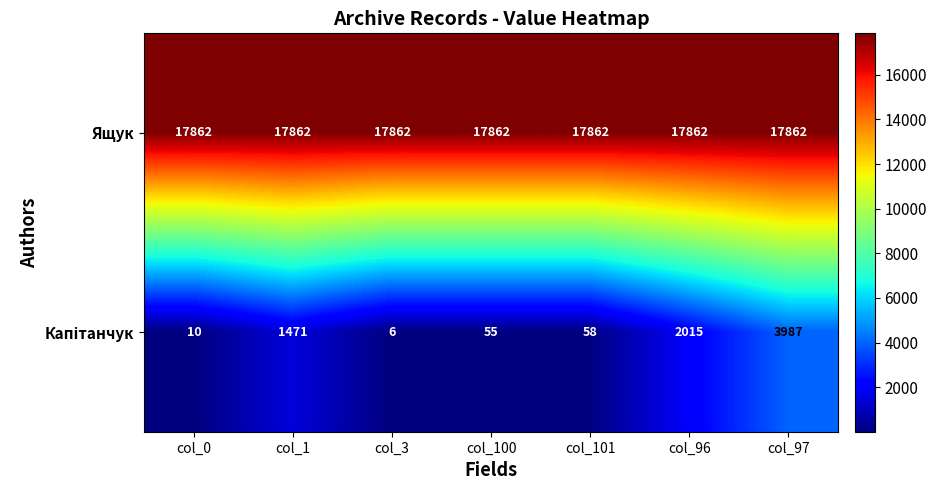

Is it true that Ящук equals 17862 at col_3?

True